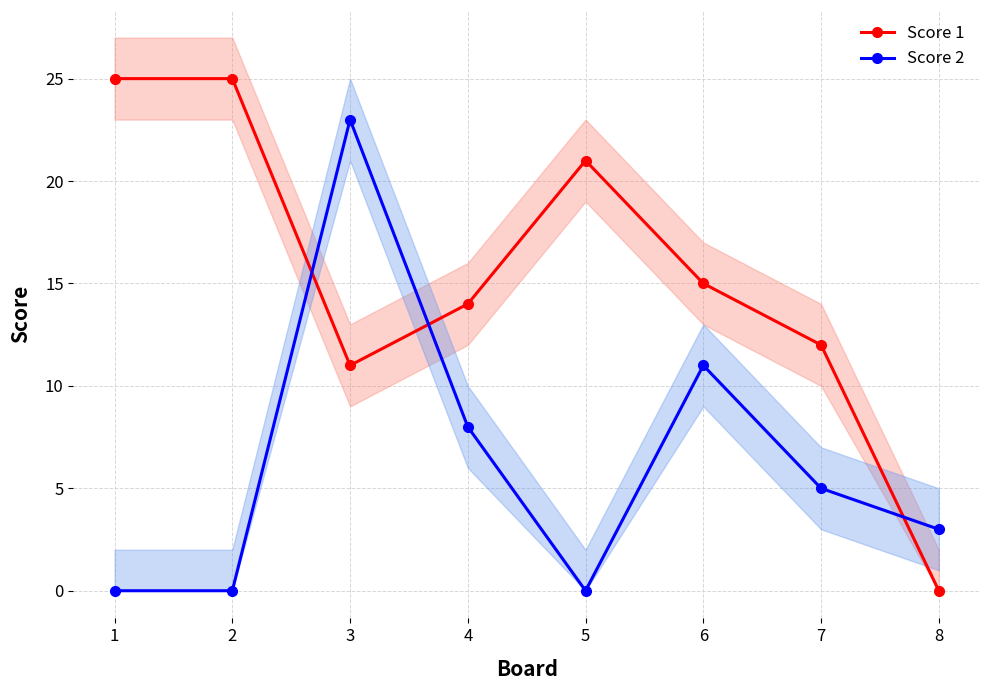

True or false: Score 1 has more than 1 points higher than both neighbors.

False